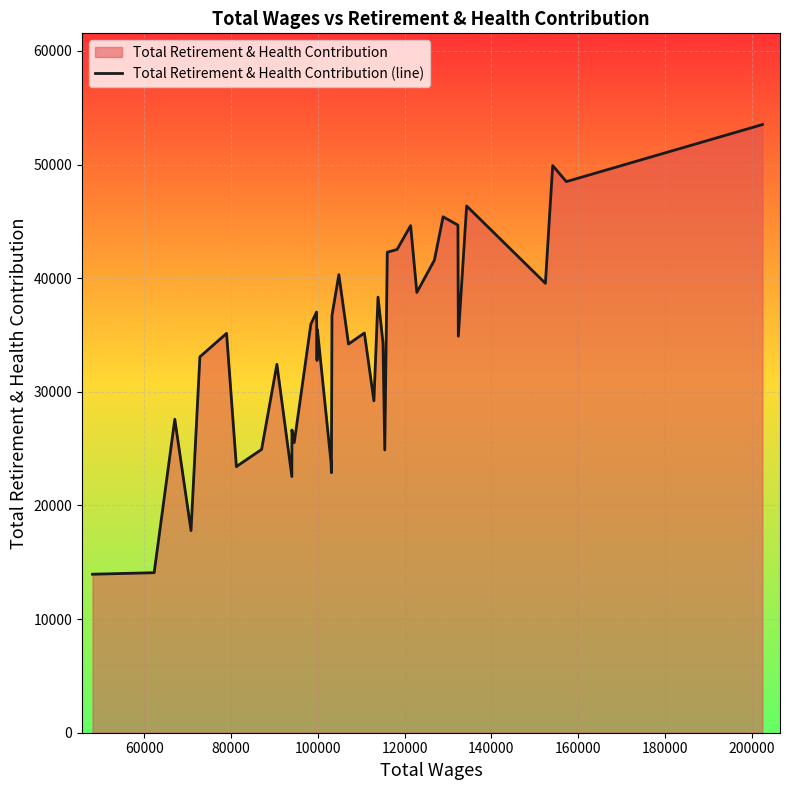

What is the maximum value shown in the chart?

53516